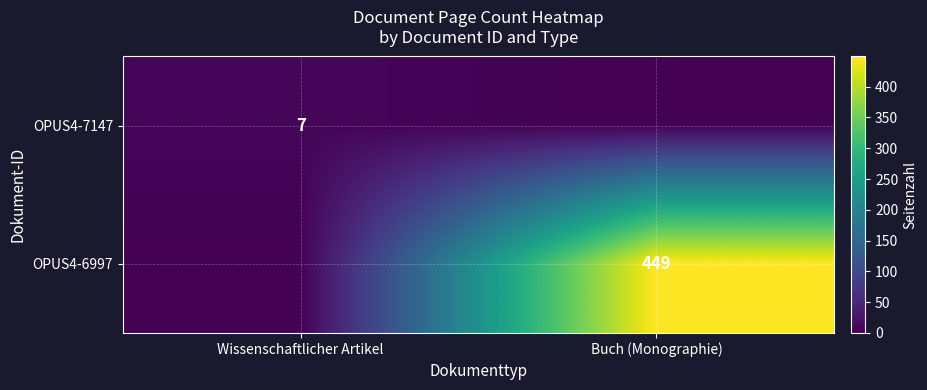

Which has a higher value, Buch (Monographie) or Wissenschaftlicher Artikel?

Wissenschaftlicher Artikel